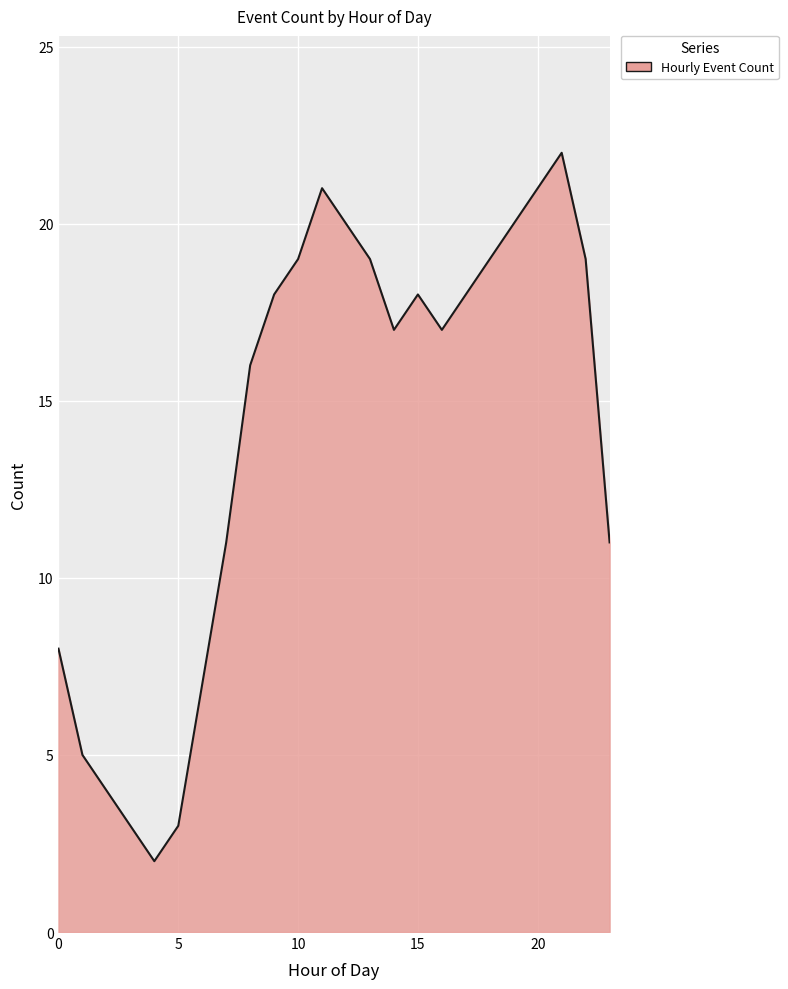

What is the difference between the maximum and minimum values?

20